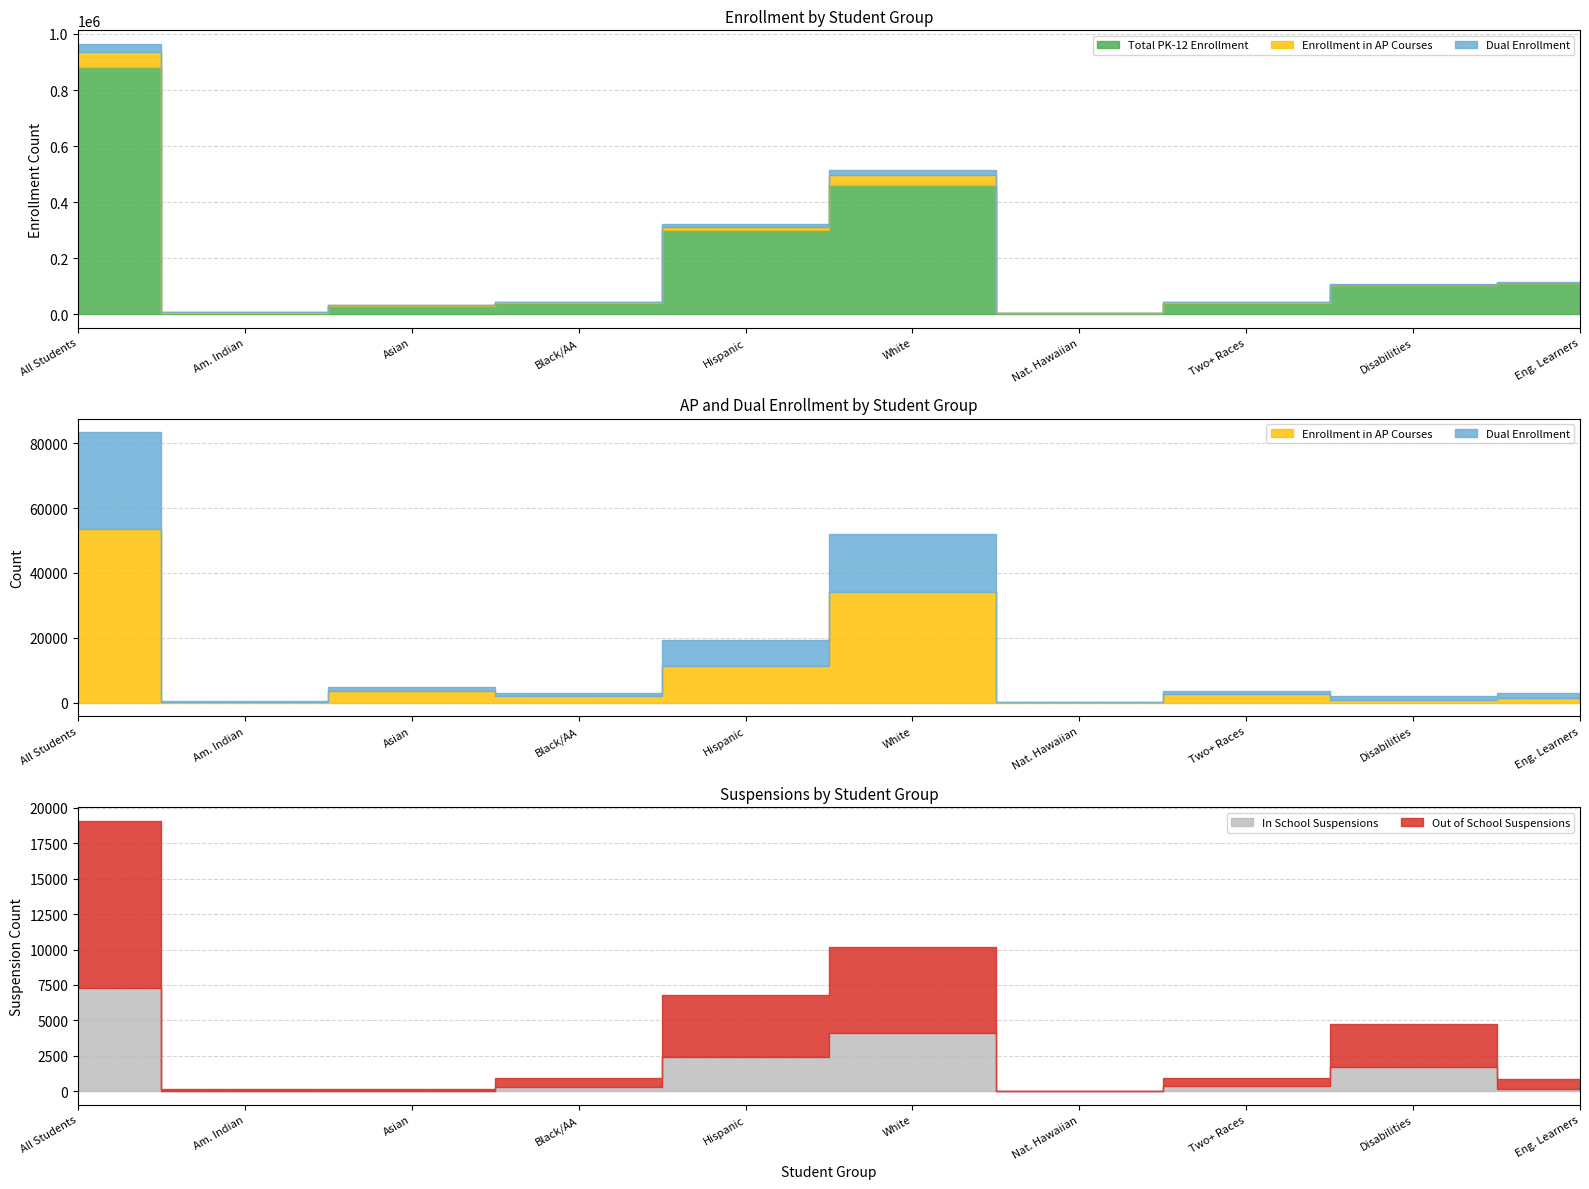

What is the minimum value shown in the chart?

12